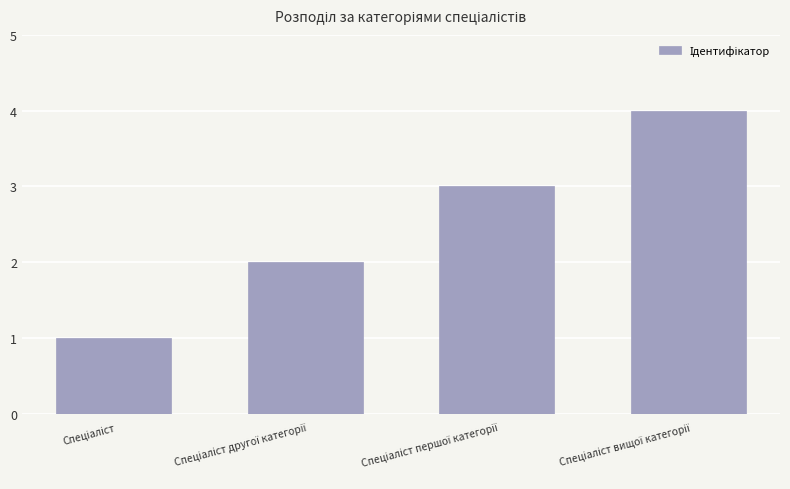

How many categories are shown in the chart?

4